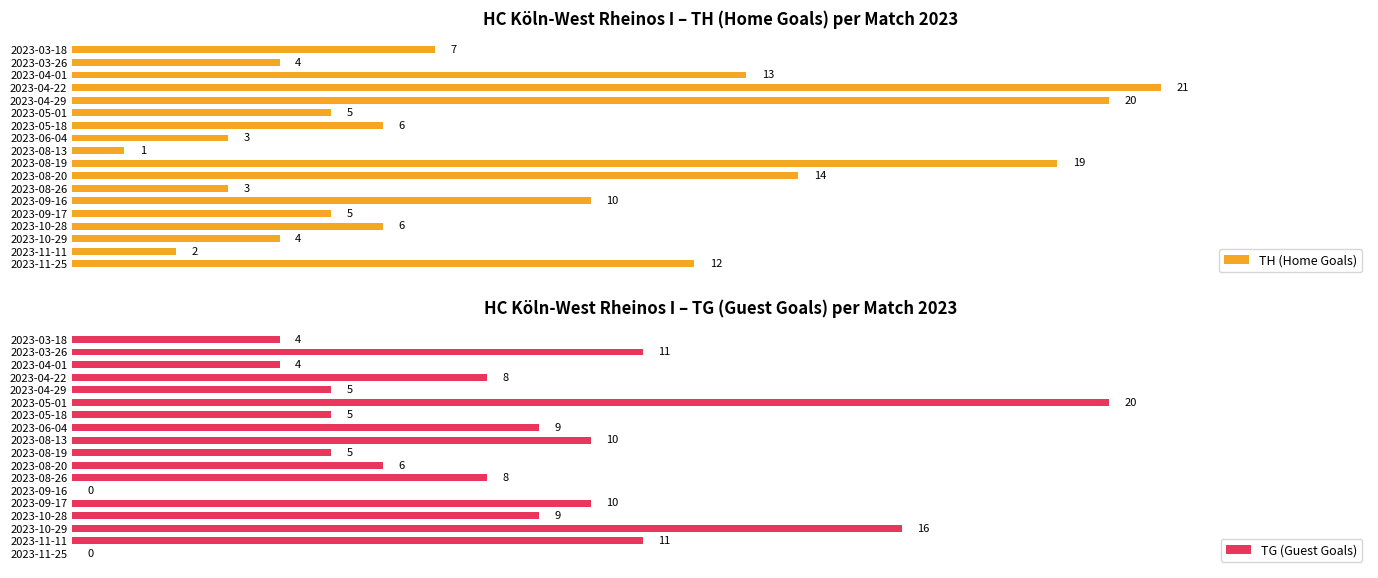

What are all the series names shown in the legend?

TH (Home Goals), TG (Guest Goals)